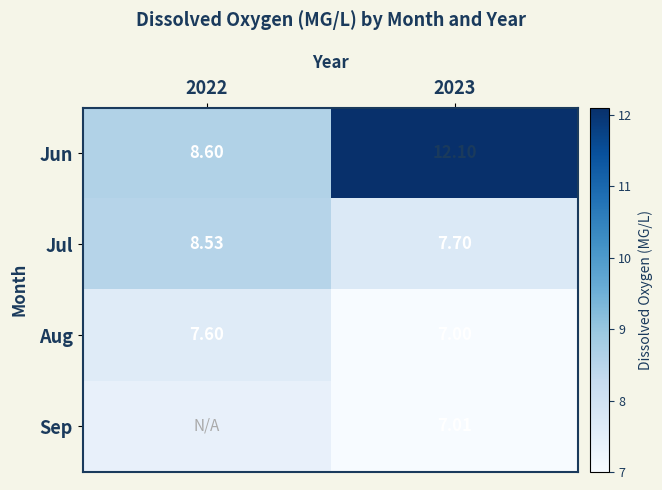

The value of Aug at 2023 is 2.3. True or false?

False